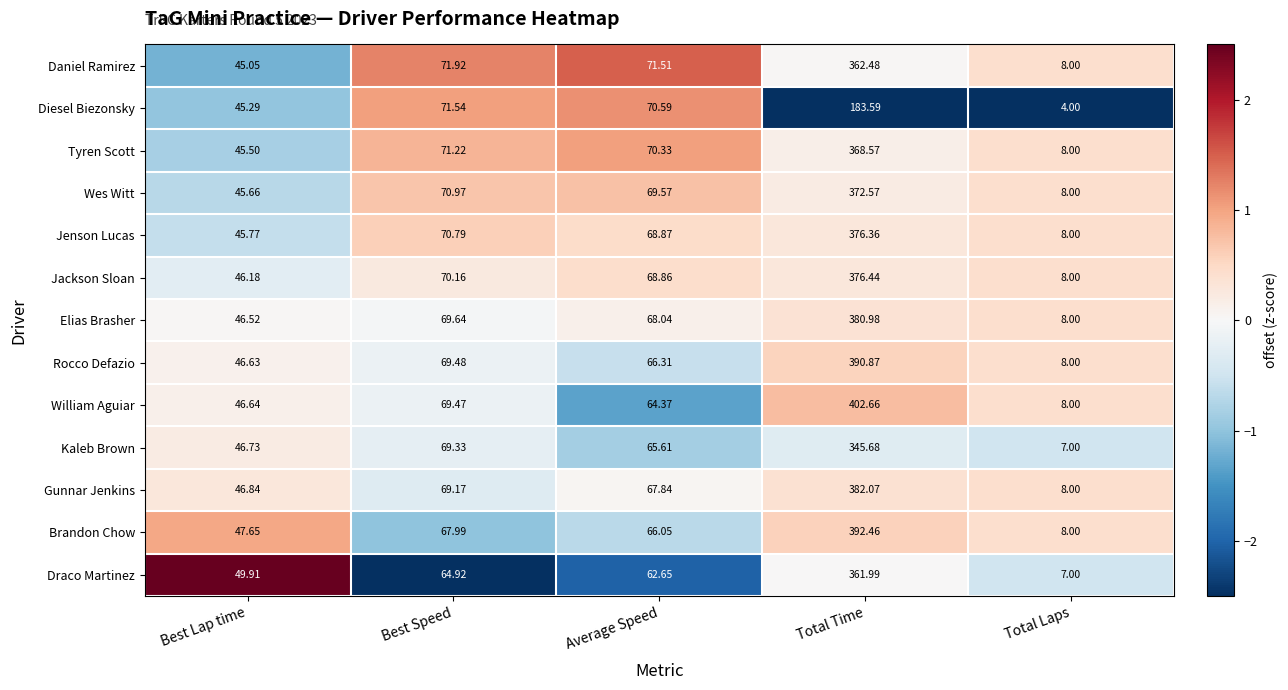

Where does the Daniel Ramirez series first go above 71?

Best Speed